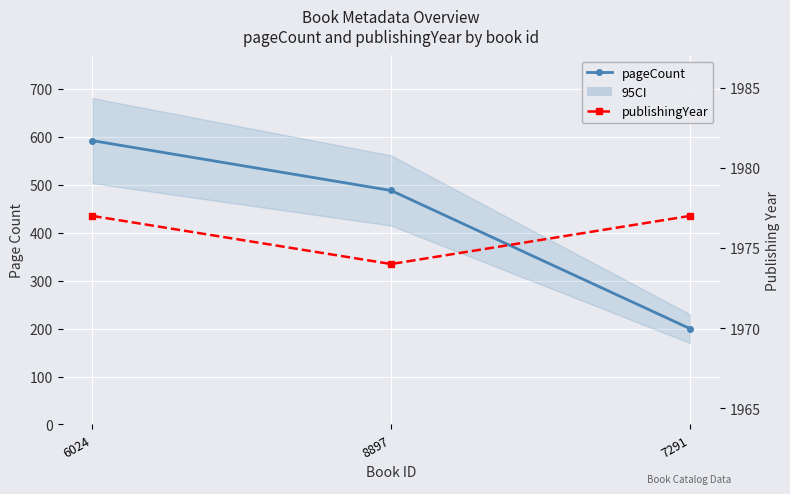

List the series in order of their overall mean, highest first.

publishingYear, pageCount